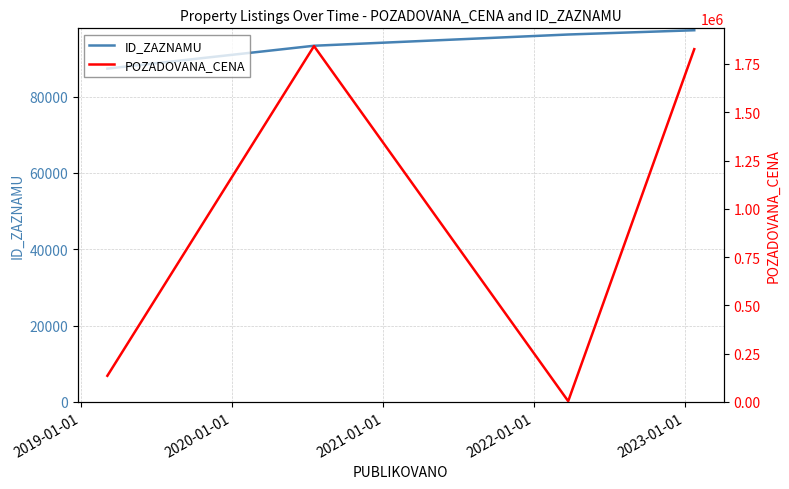

What is the minimum value for ID_ZAZNAMU?

87367